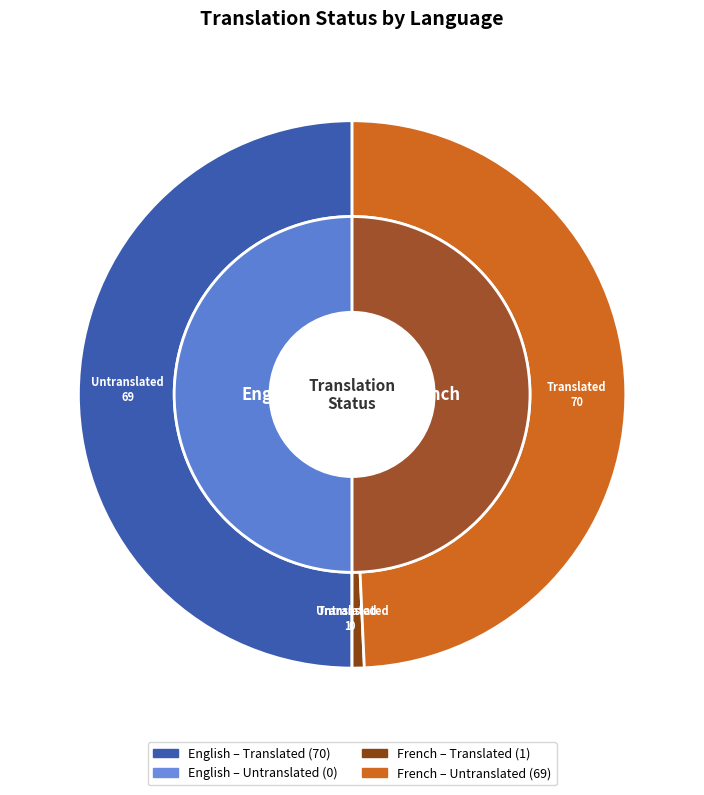

Combined, do French and English account for over 50%?

Yes